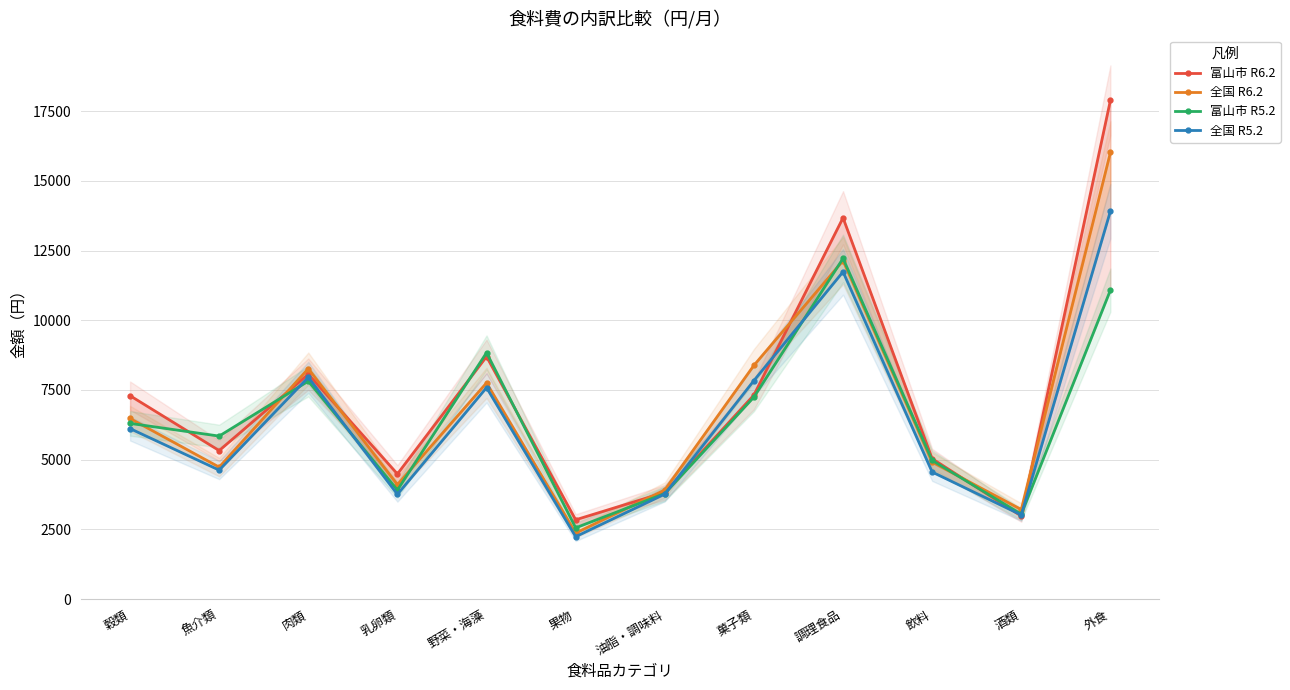

What is the value of the 全国 R5.2 point at the 8th from the left?

7835